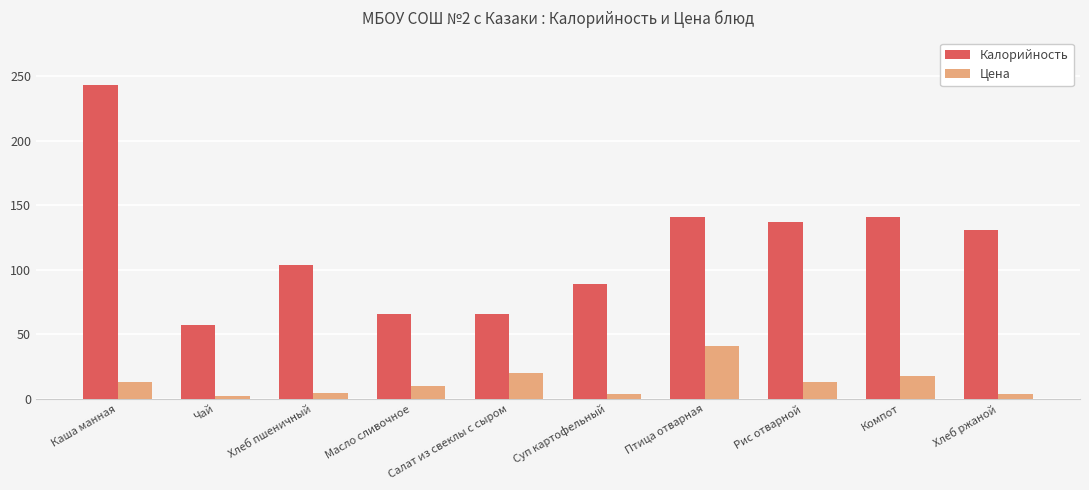

What are all the series names shown in the legend?

Калорийность, Цена